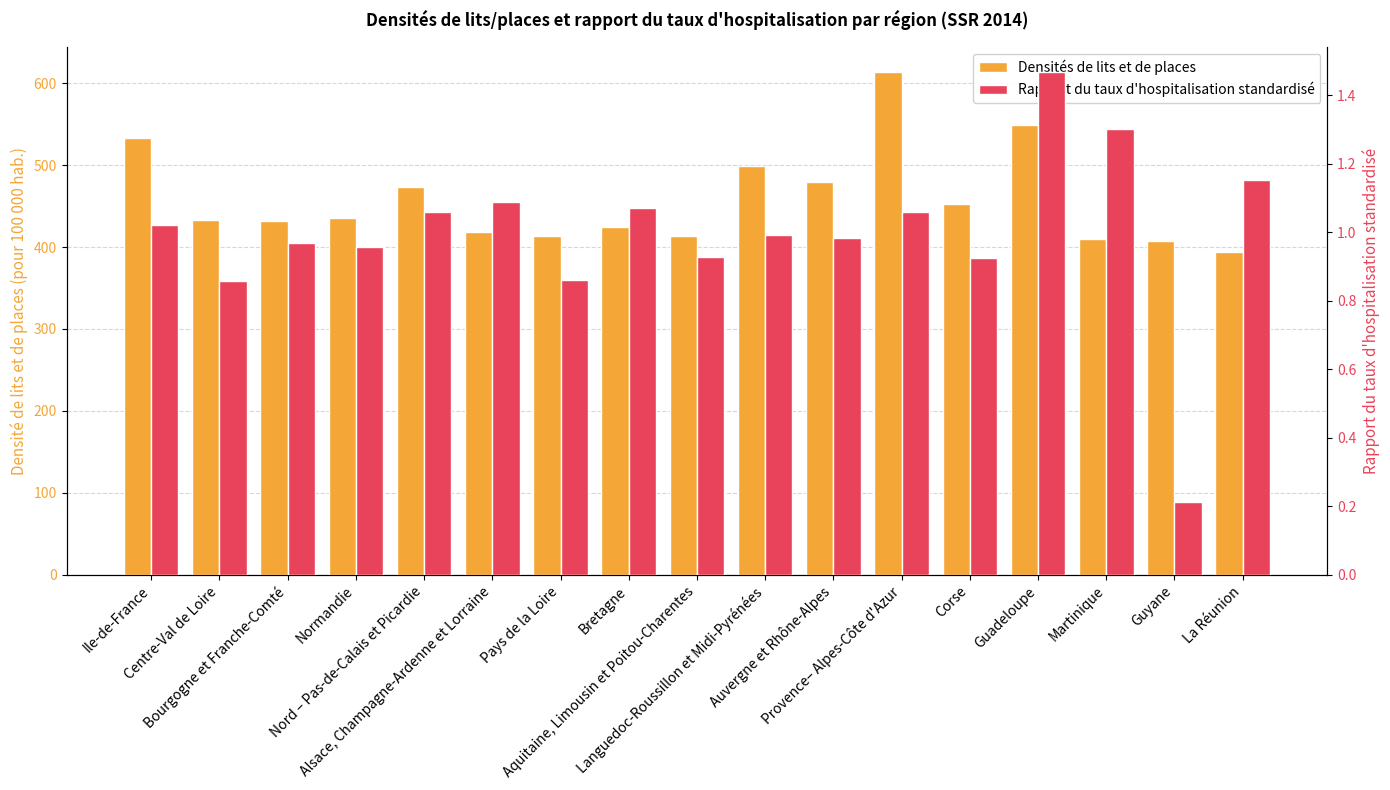

List the labels in order of Rapport du taux d'hospitalisation standardisé value, smallest first.

Guyane, Centre-Val de Loire, Pays de la Loire, Corse, Aquitaine, Limousin et Poitou-Charentes, Normandie, Bourgogne et Franche-Comté, Auvergne et Rhône-Alpes, Languedoc-Roussillon et Midi-Pyrénées, Ile-de-France, Nord – Pas-de-Calais et Picardie, Provence– Alpes-Côte d'Azur, Bretagne, Alsace, Champagne-Ardenne et Lorraine, La Réunion, Martinique, Guadeloupe